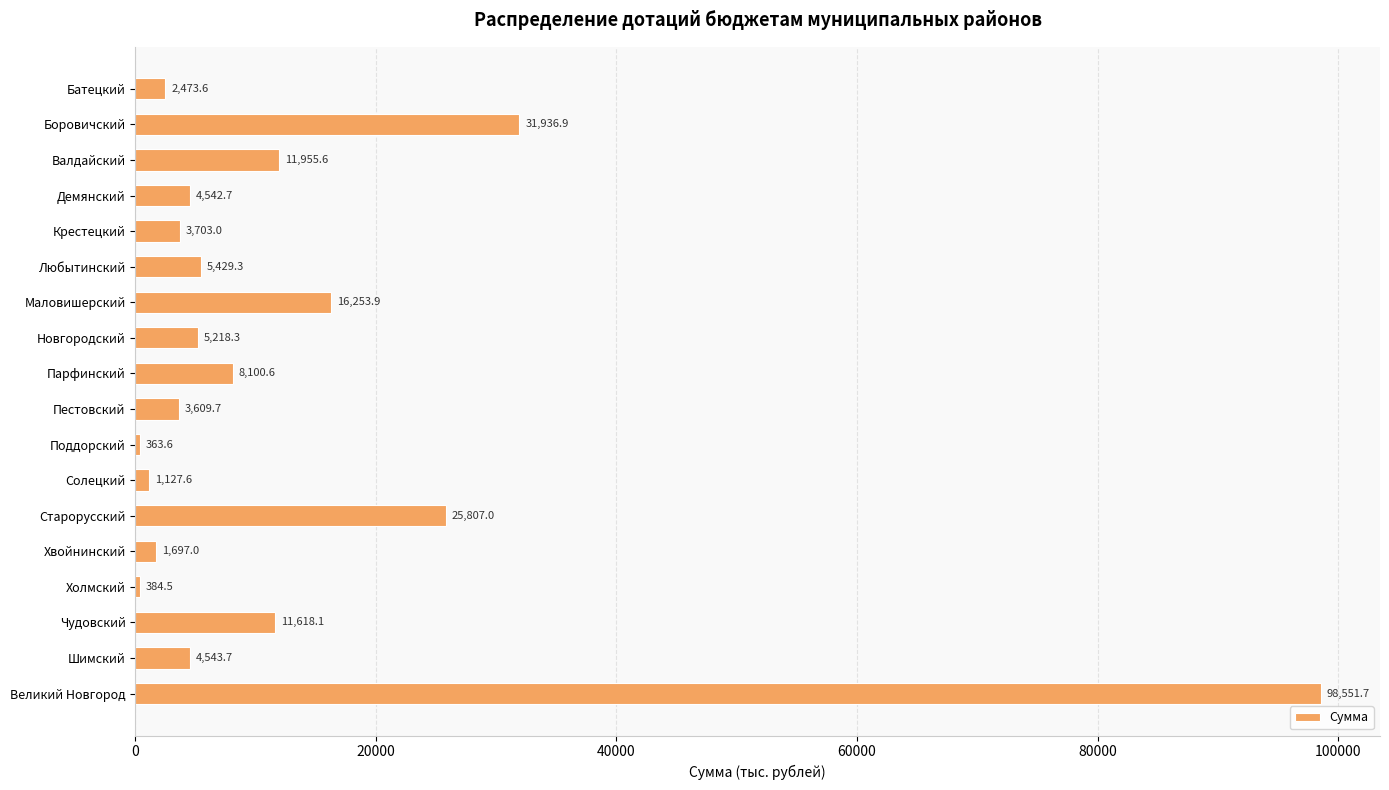

Count the number of data series in this chart.

1